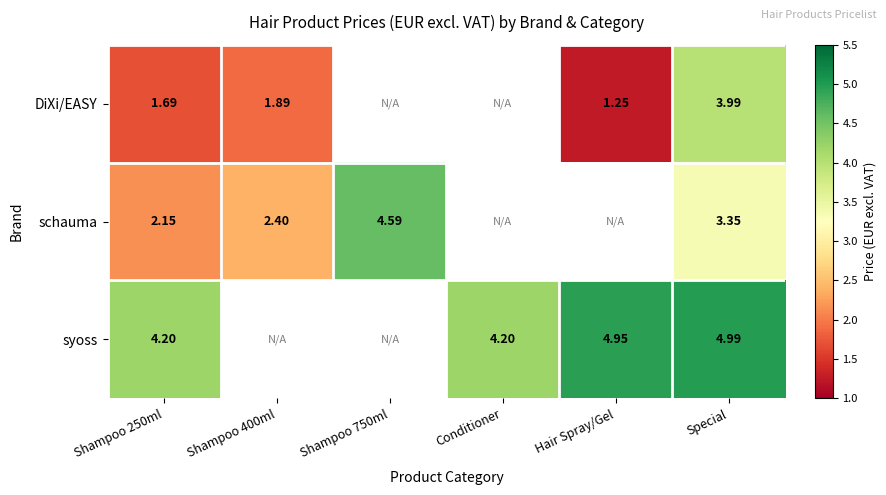

Is the value of DiXi/EASY at Shampoo 400ml greater than the value of schauma at Shampoo 750ml?

No